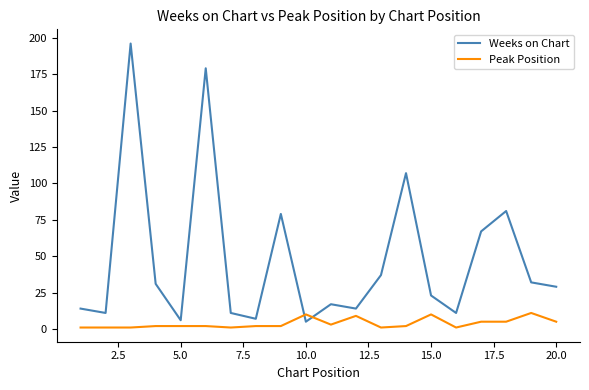

Rank the series by their average value, from highest to lowest.

Weeks on Chart, Peak Position